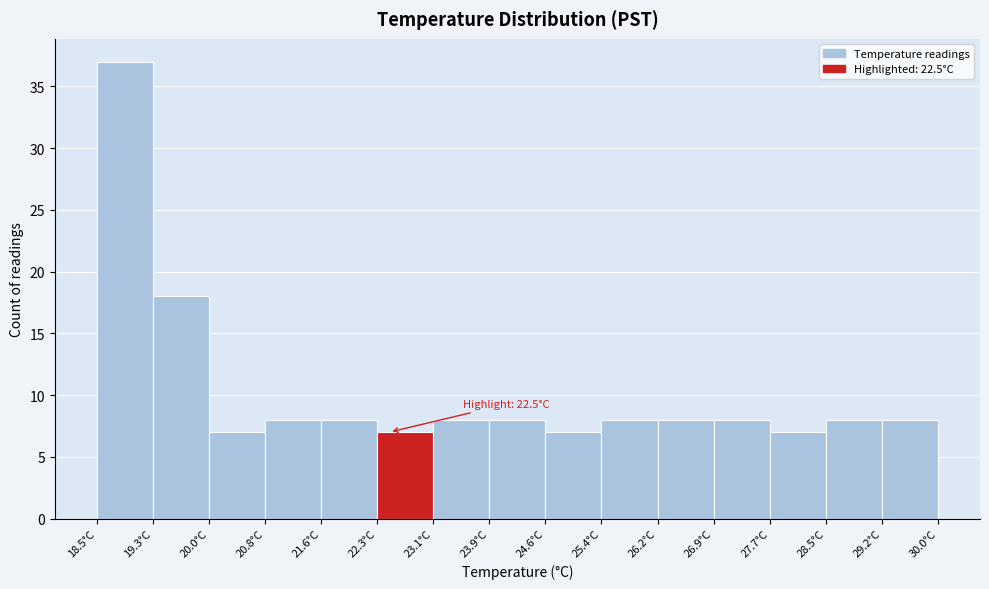

Which range on the x-axis has the tallest bar?

18.5 to 19.3